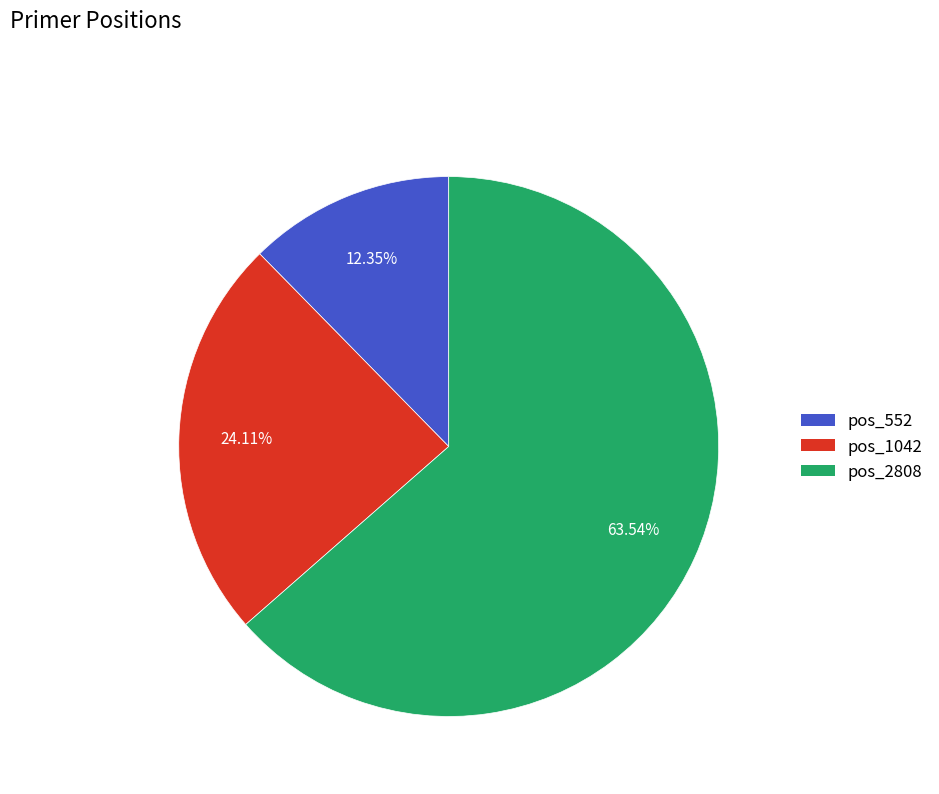

What portion of the pie excludes pos_1042?

75.9%